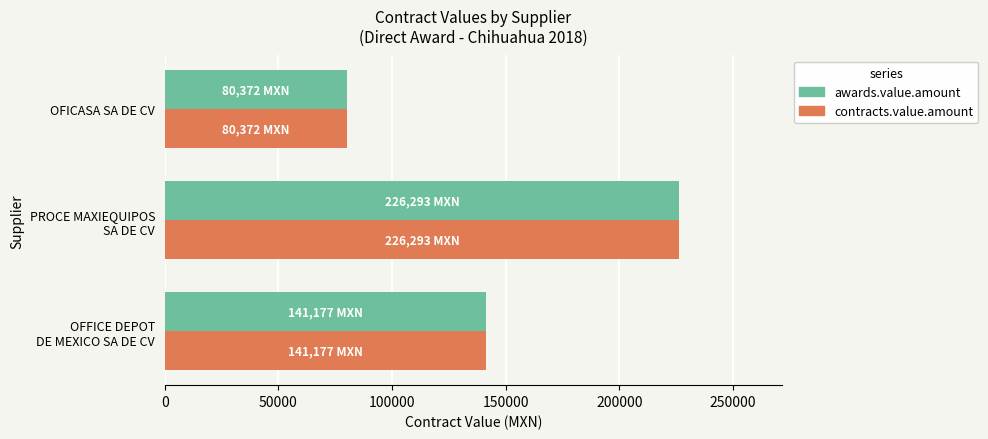

What is the maximum value for contracts.value.amount?

226293.1